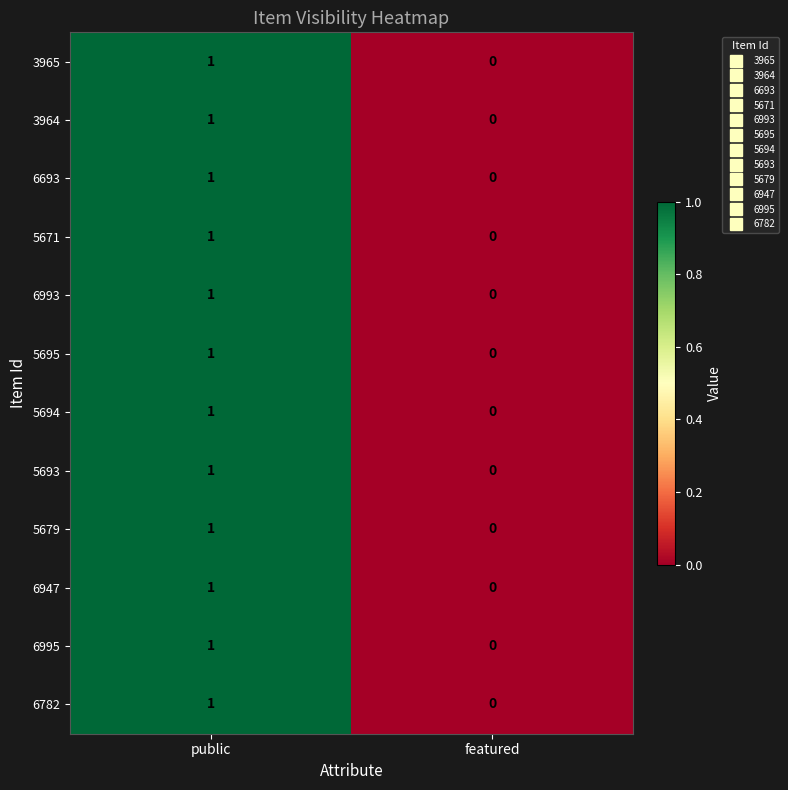

List the labels in order of 5693 value, smallest first.

featured, public